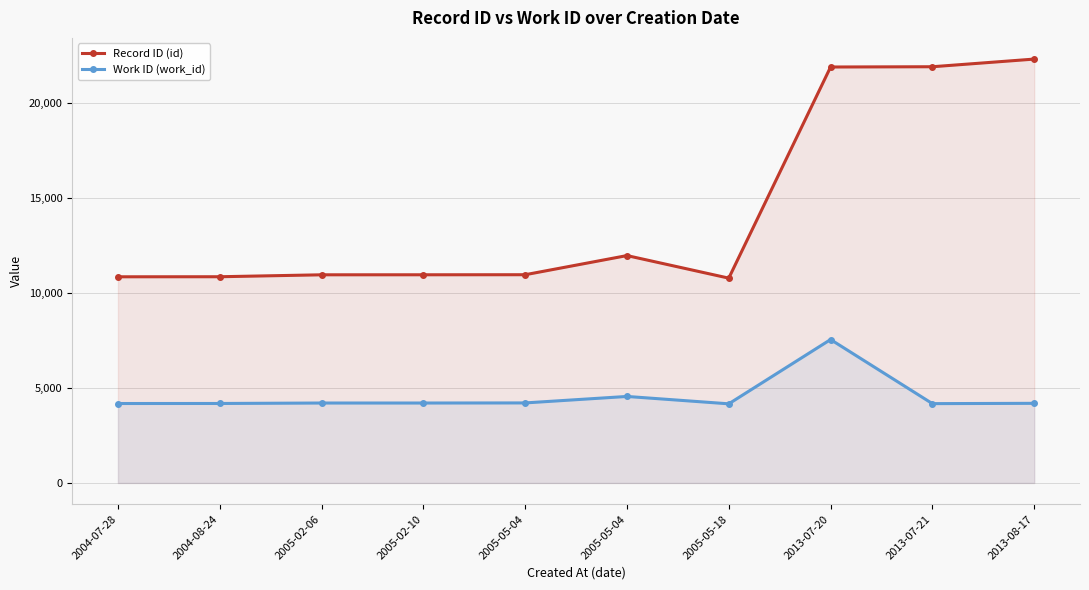

List the labels in order of Work ID (work_id) value, smallest first.

2005-05-18, 2013-07-21, 2004-07-28, 2004-08-24, 2013-08-17, 2005-02-06, 2005-02-10, 2005-05-04, 2005-05-04, 2013-07-20